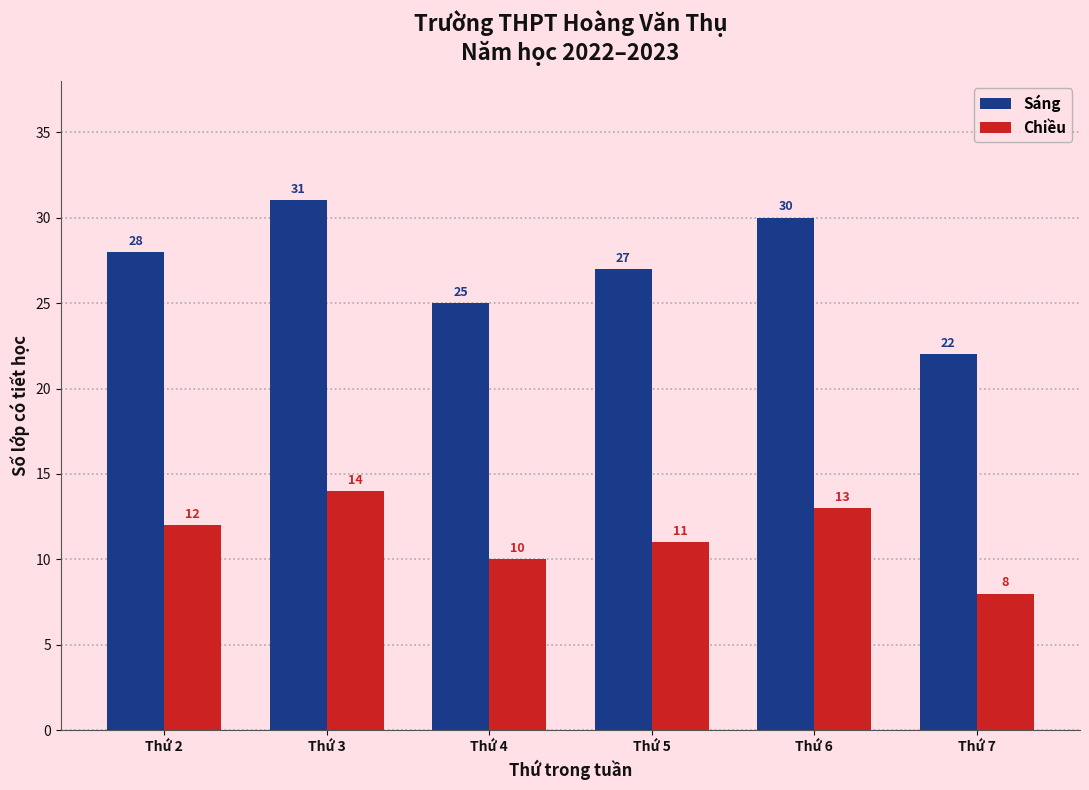

The value of Chiều at Thứ 6 is 5. True or false?

False